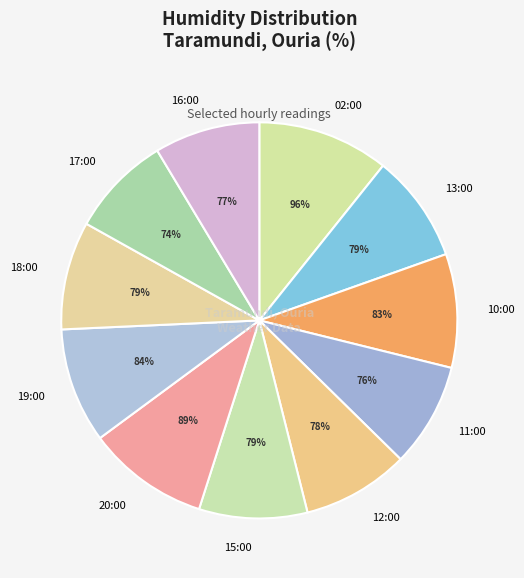

Rank the categories by value from highest to lowest.

02:00 (96%), 20:00 (89%), 19:00 (84%), 10:00 (83%), 13:00 (79%), 15:00 (79%), 18:00 (79%), 12:00 (78%), 16:00 (77%), 11:00 (76%), 17:00 (74%)